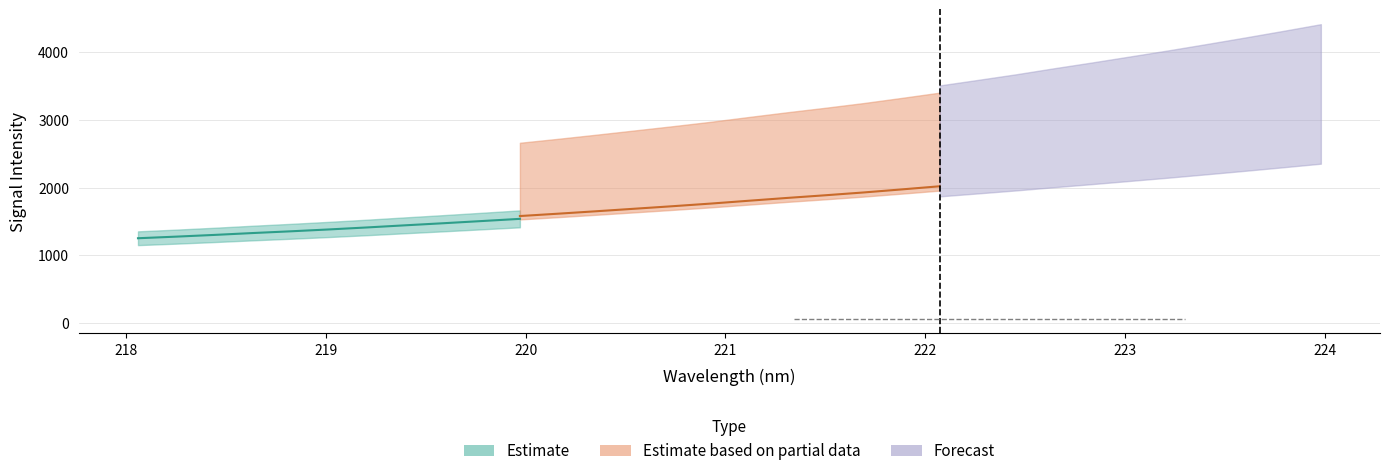

What are all the series names shown in the legend?

Estimate, Estimate based on partial data, Forecast